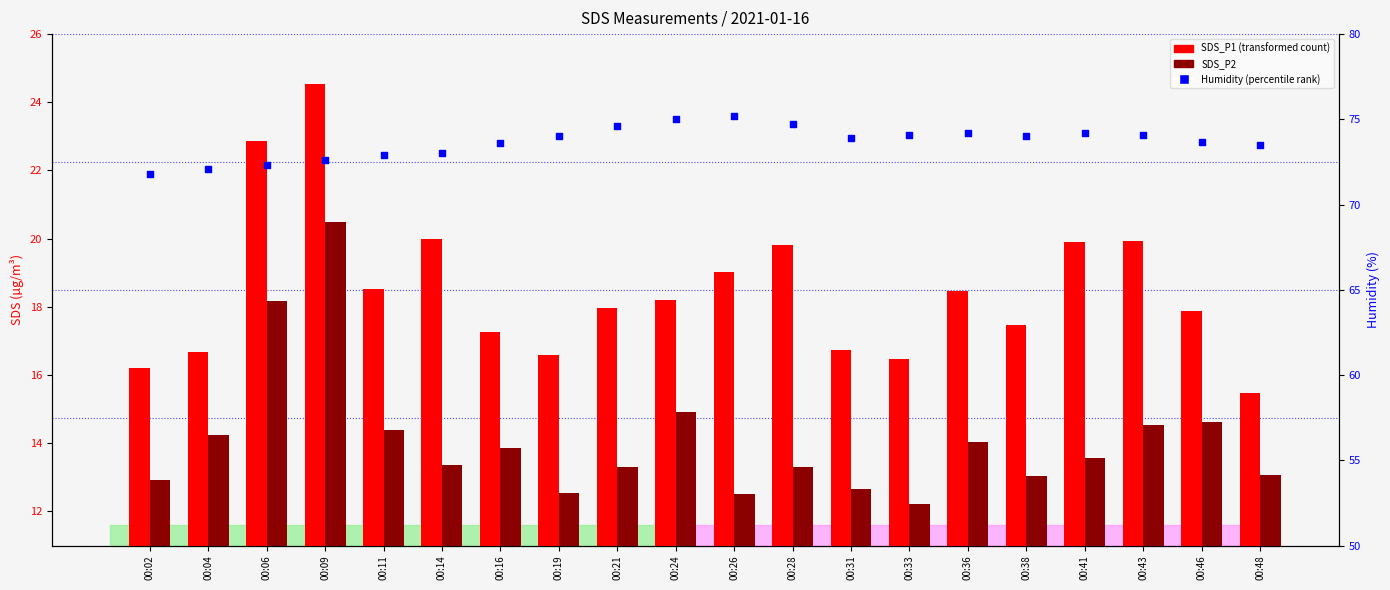

Which series has the largest total across all categories?

Humidity